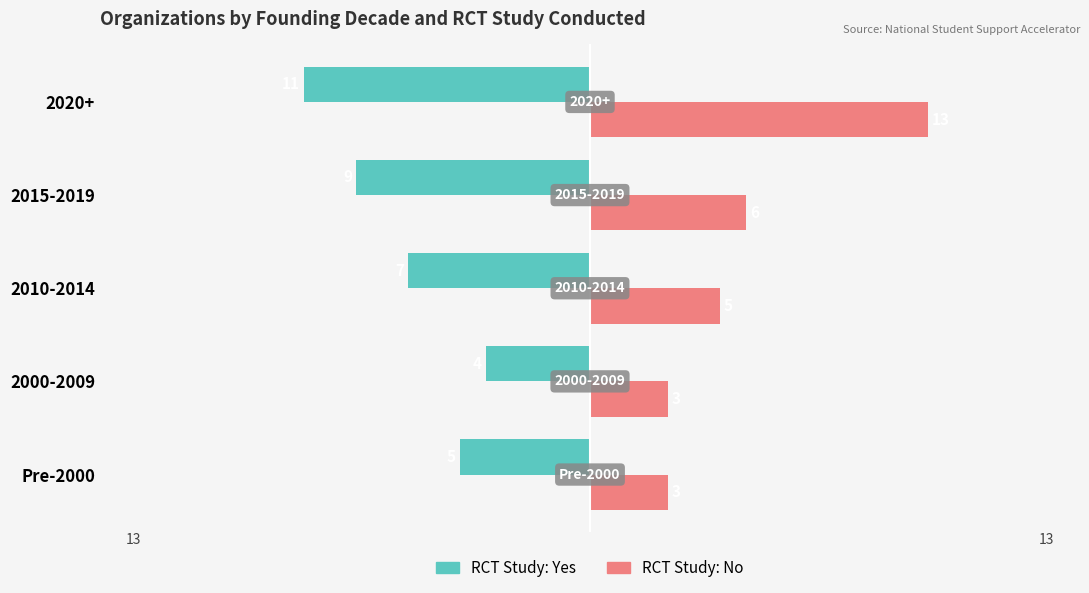

What is the spread (max minus min) of values at Pre-2000?

8